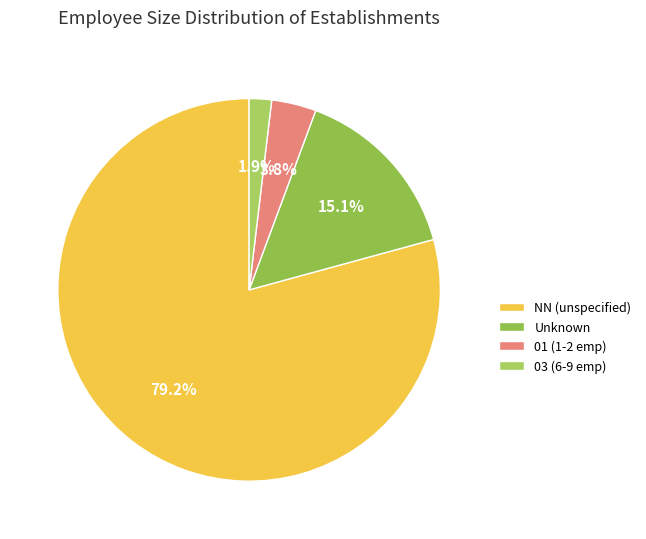

Which category has the smallest portion of the pie?

03 (6-9 emp)